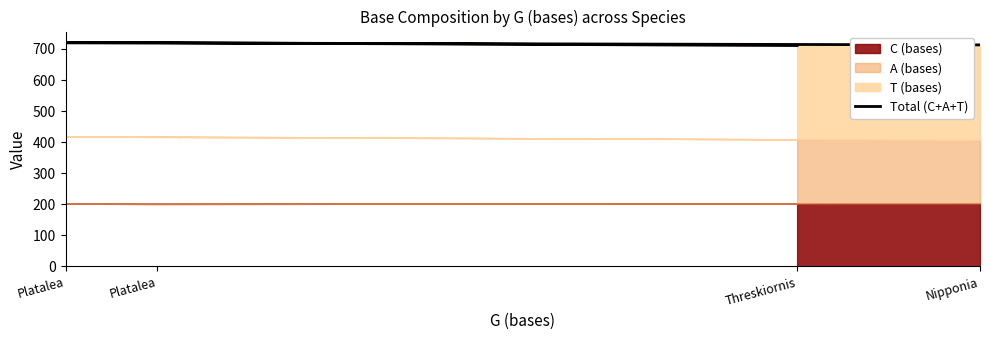

Which has a higher value, Nipponia or Threskiornis?

Nipponia